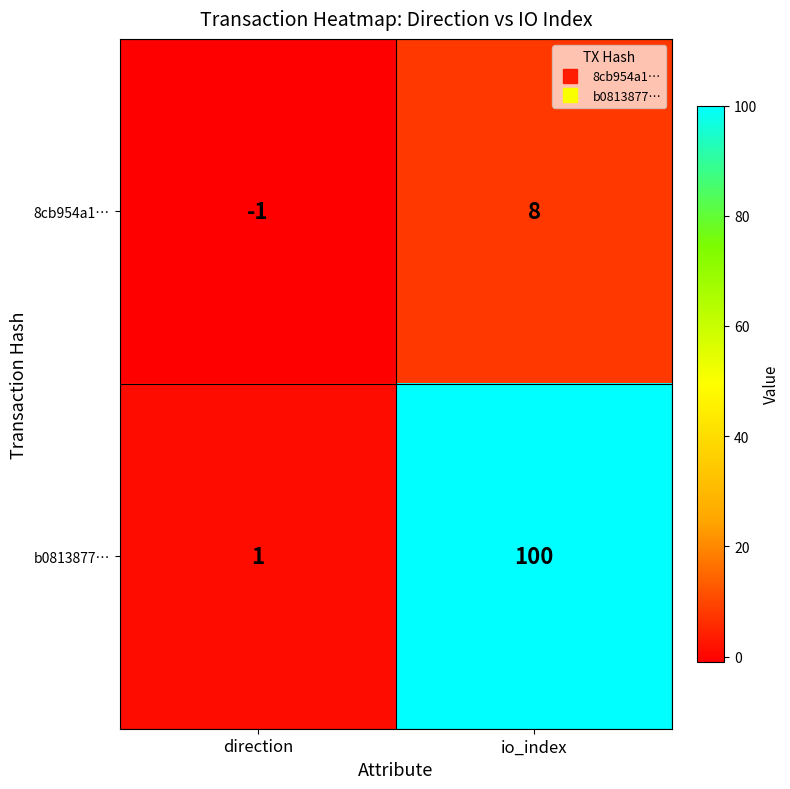

At which label does 8cb954a1… reach its peak?

io_index